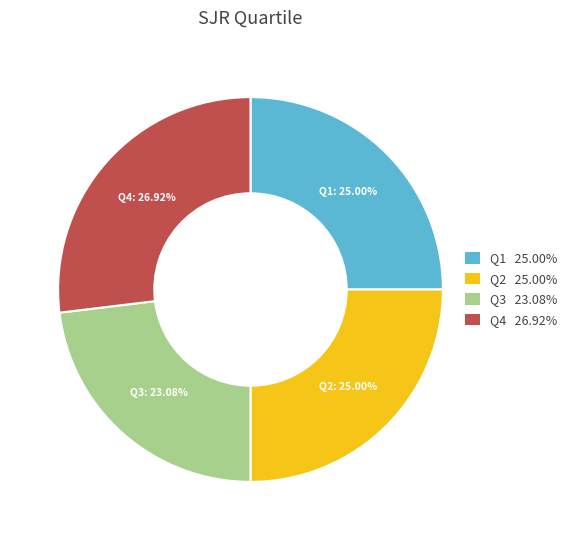

How many segments does this pie chart have?

4